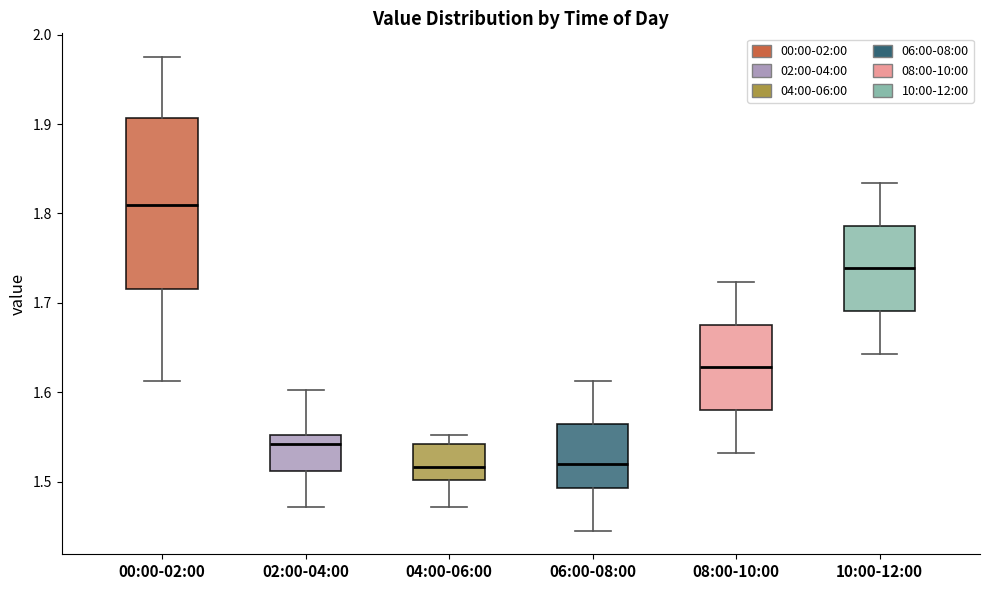

Which box is the tallest, from its lower edge to its upper edge?

00:00-02:00